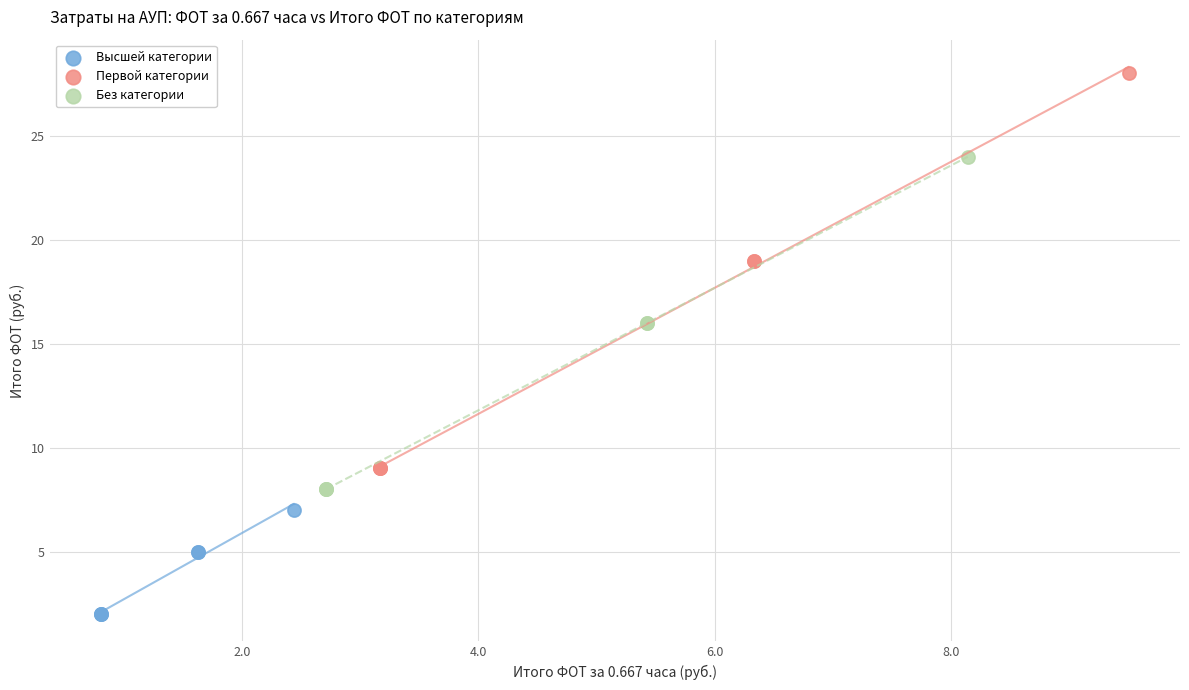

Which series contains the lowest Y value?

Высшей категории